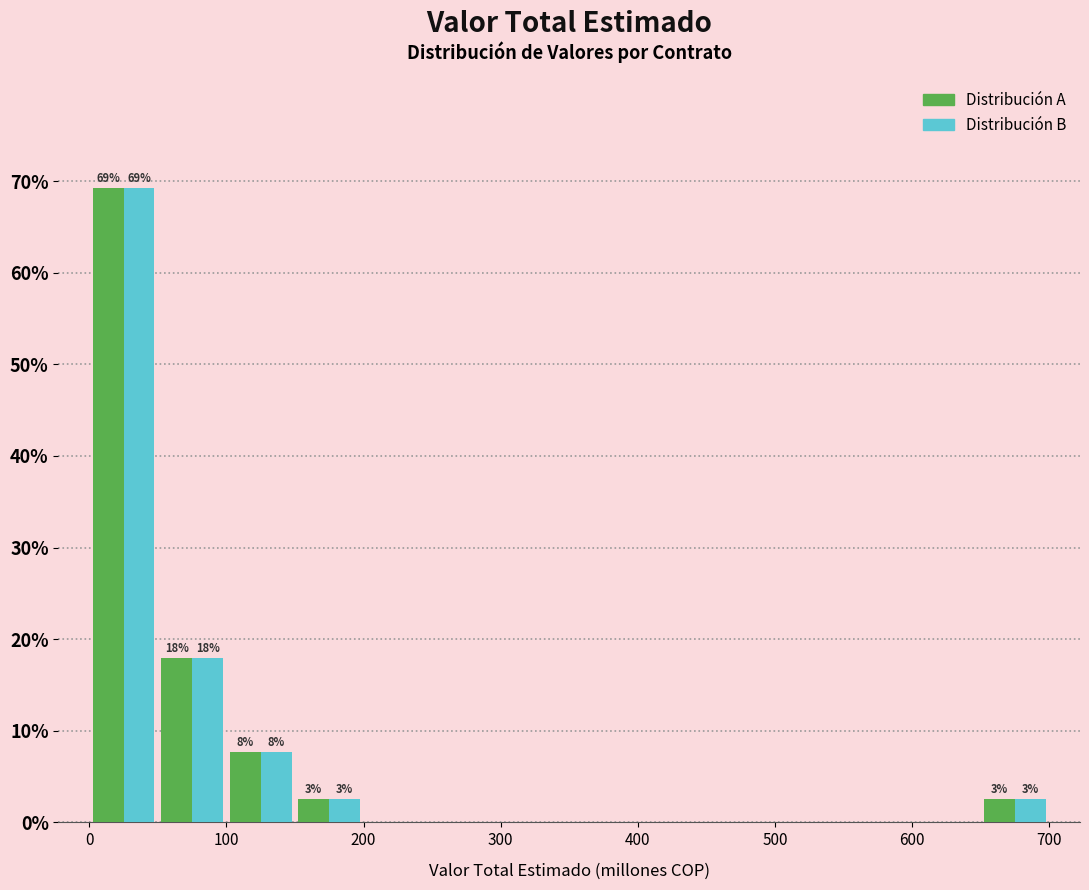

In the Distribución A series, which range on the x-axis has the tallest bar?

0 to 50